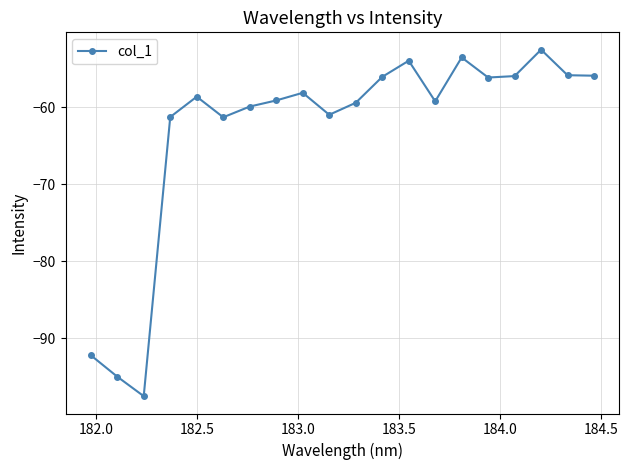

What is the value of the 5th point from the left?

-58.6